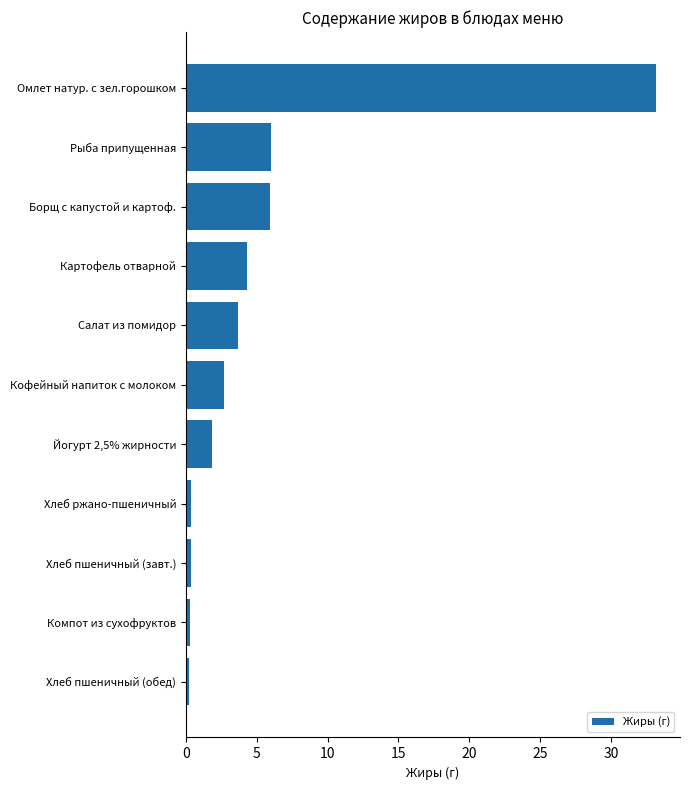

What is the greatest value displayed?

33.2